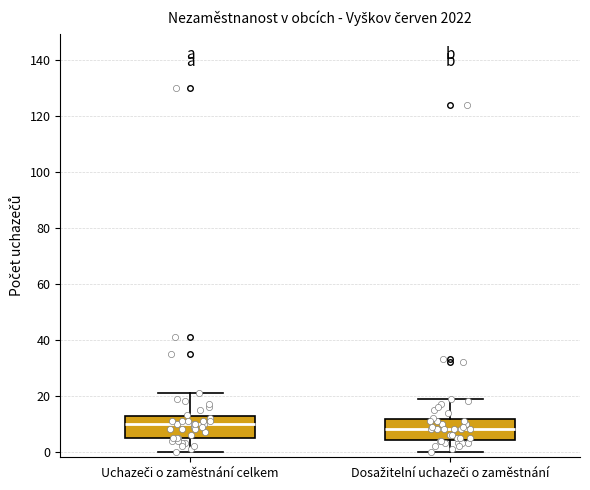

Where is the upper edge of the box for Uchazeči o zaměstnání celkem on the y-axis? The values are not printed on the chart, so give them approximately, as read against the axis.

12